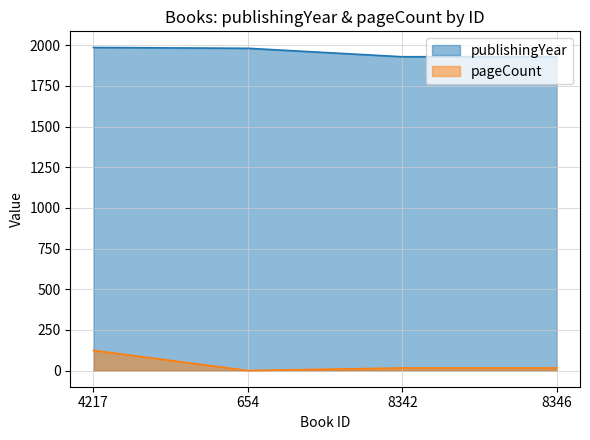

What is the value of the pageCount point at the 3rd from the left?

16